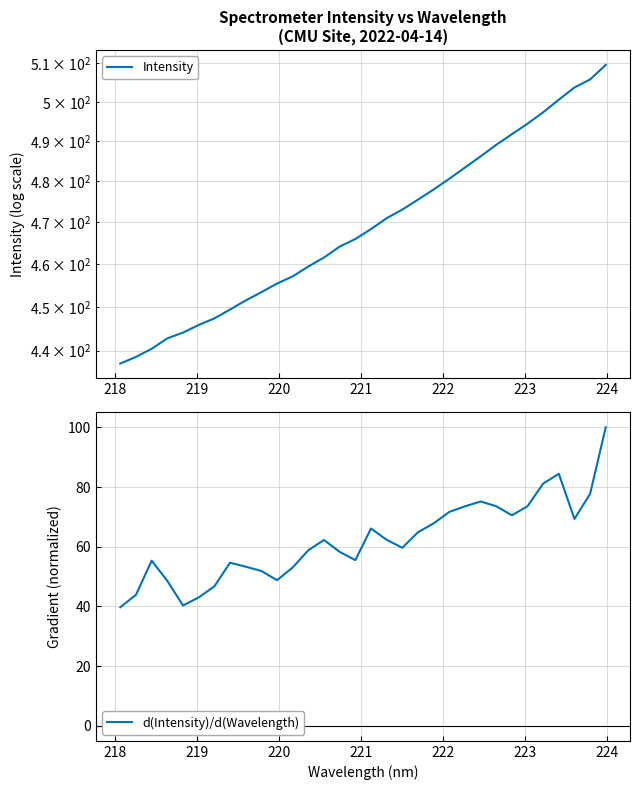

True or false: Intensity and d(Intensity)/d(Wavelength) cross at least once.

False